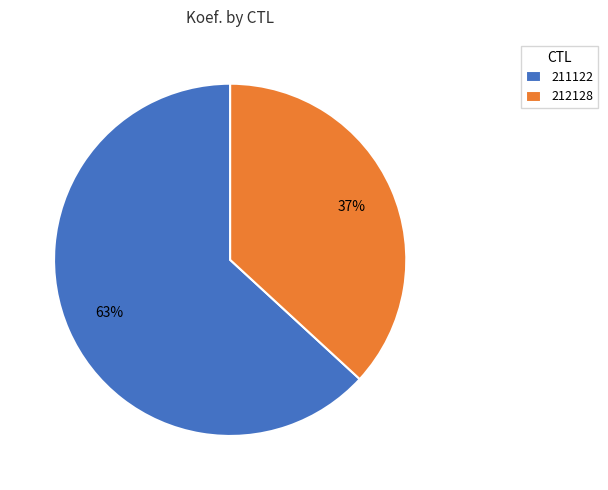

To the nearest percent, what portion does 212128 represent?

37%